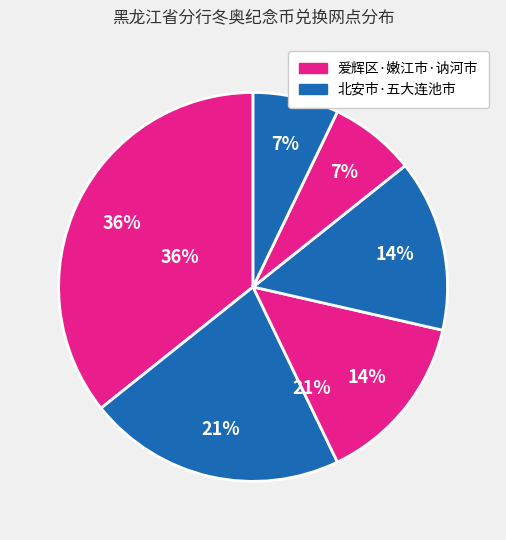

How many slices are in this pie chart?

6